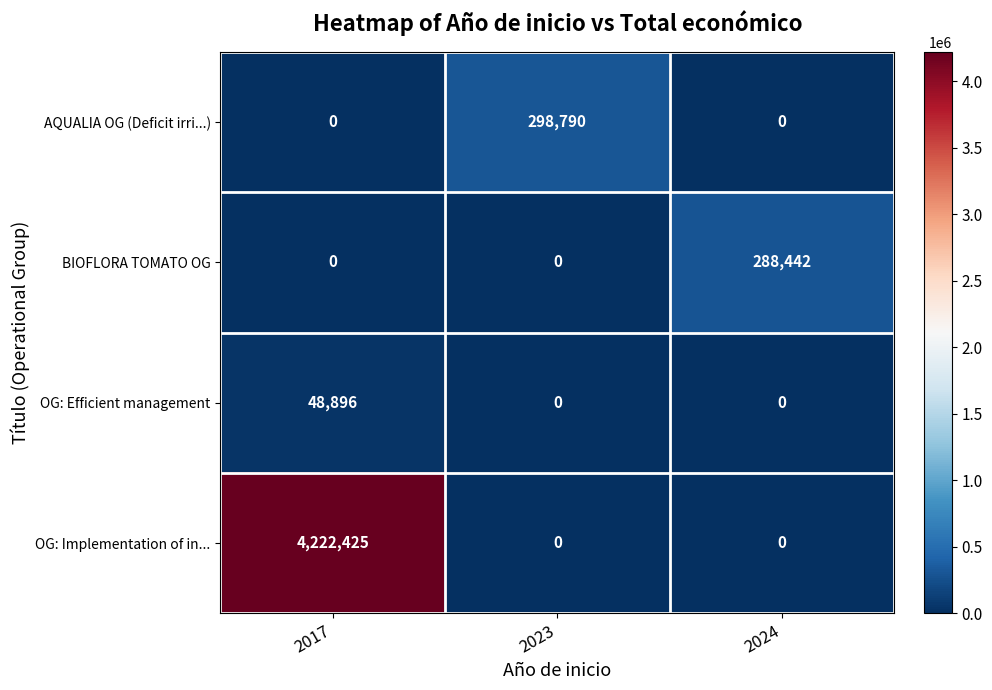

True or false: OG: Efficient management has a value of 32355 at 2023.

False